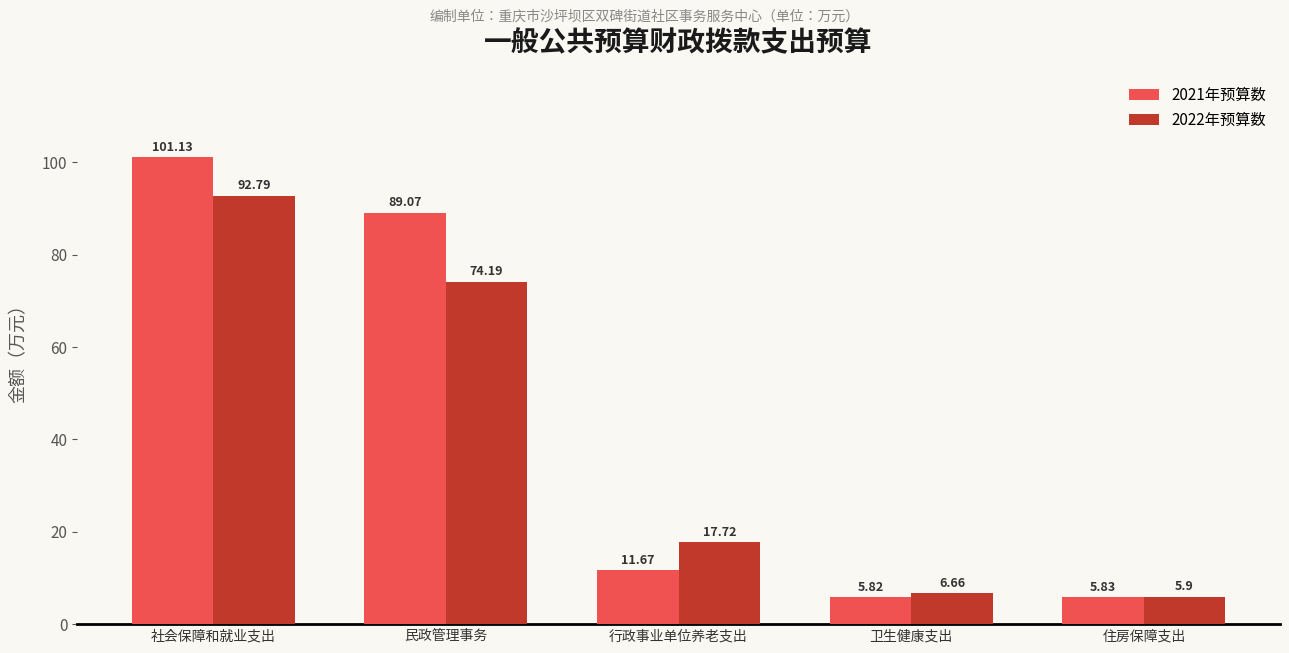

At 卫生健康支出, list the series in order from largest to smallest.

2022年预算数, 2021年预算数